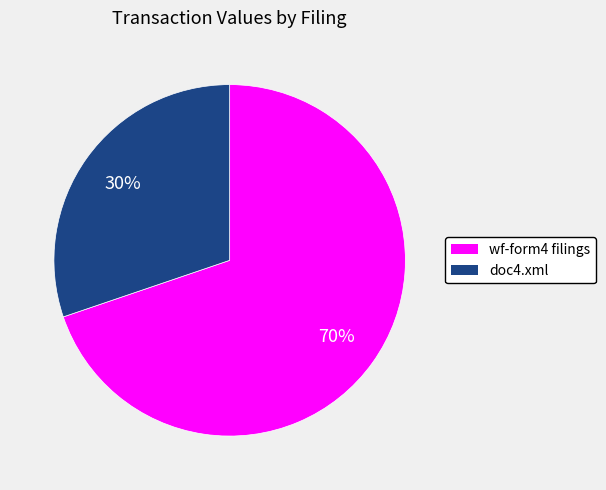

Is there any slice that represents more than half of the pie?

Yes